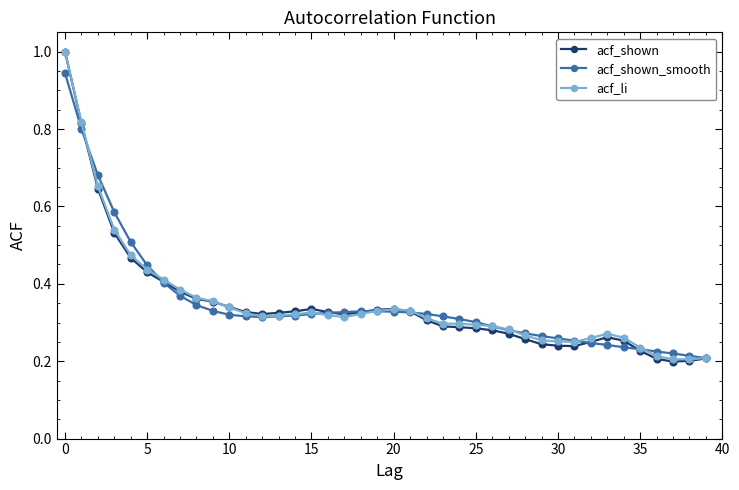

True or false: acf_shown has more than 1 interior local peaks.

True